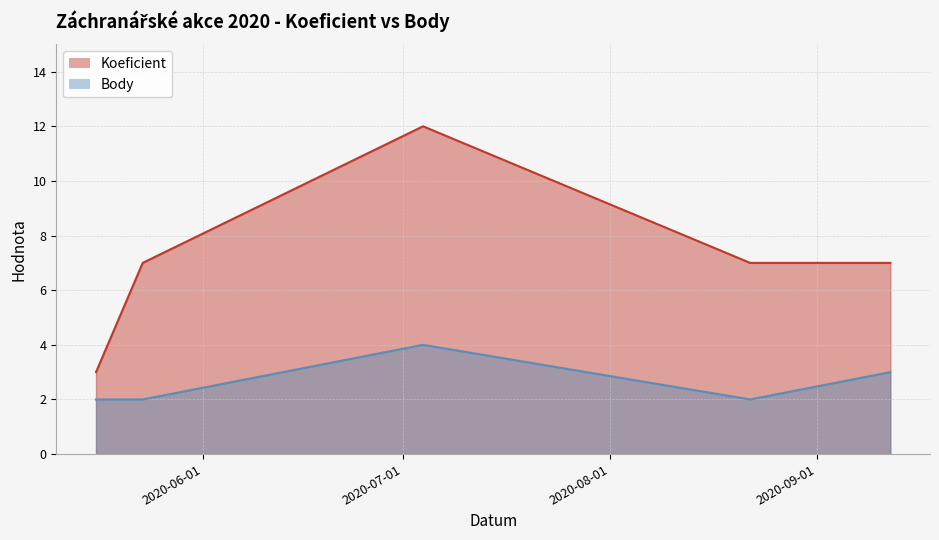

True or false: Koeficient and Body cross at least once.

False